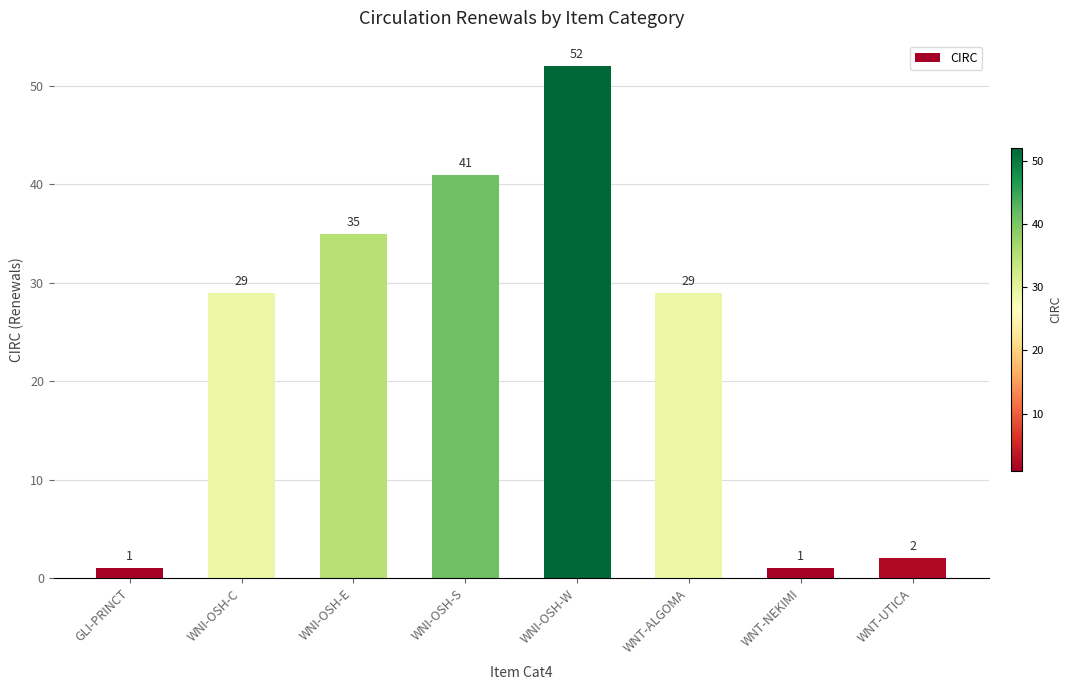

The chart shows a value of 29 at WNT-ALGOMA. True or false?

True